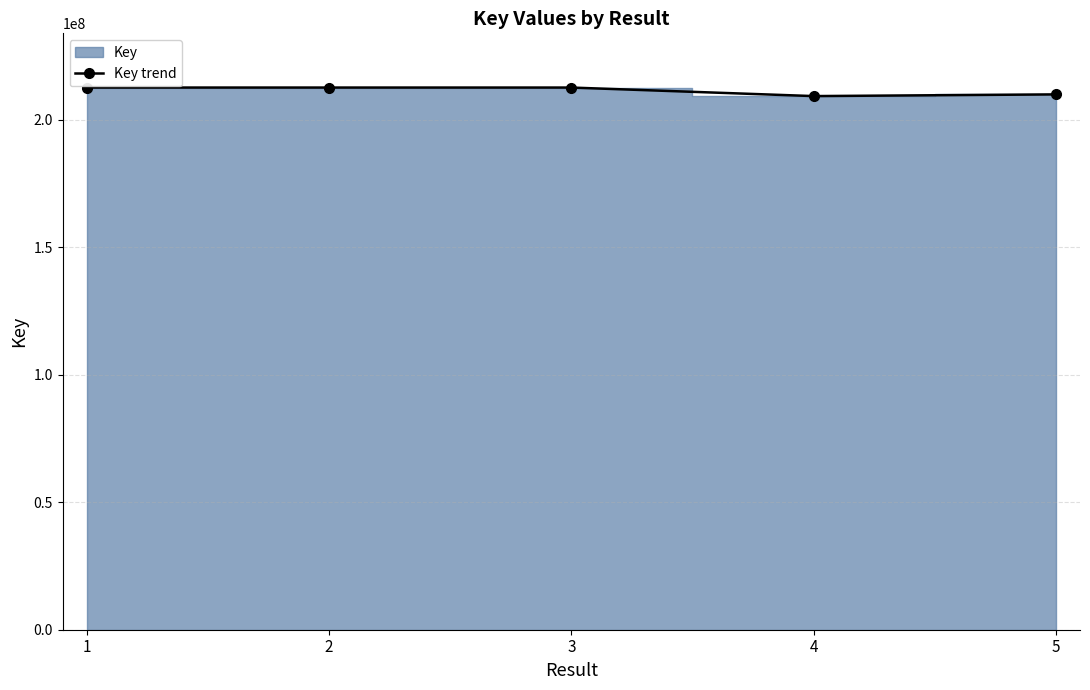

Is it true that the value at 1 is 128198520?

False